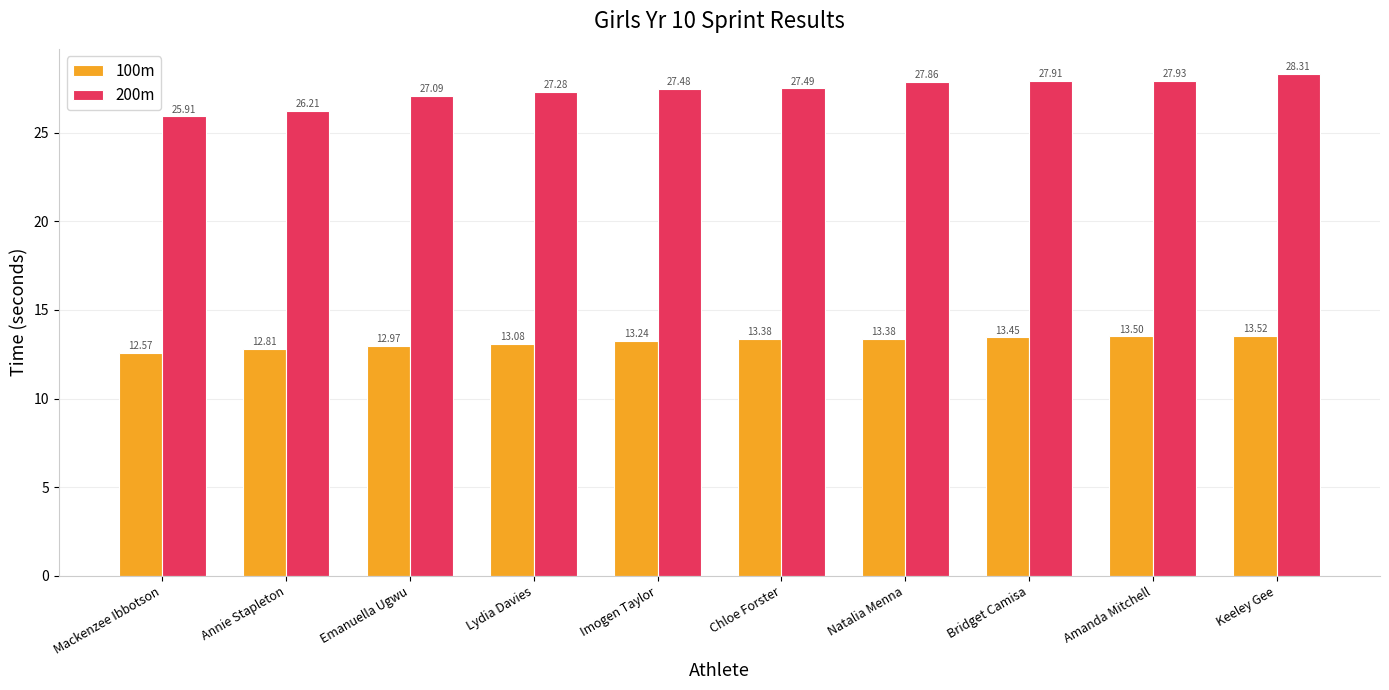

Which series has the widest spread of values?

200m